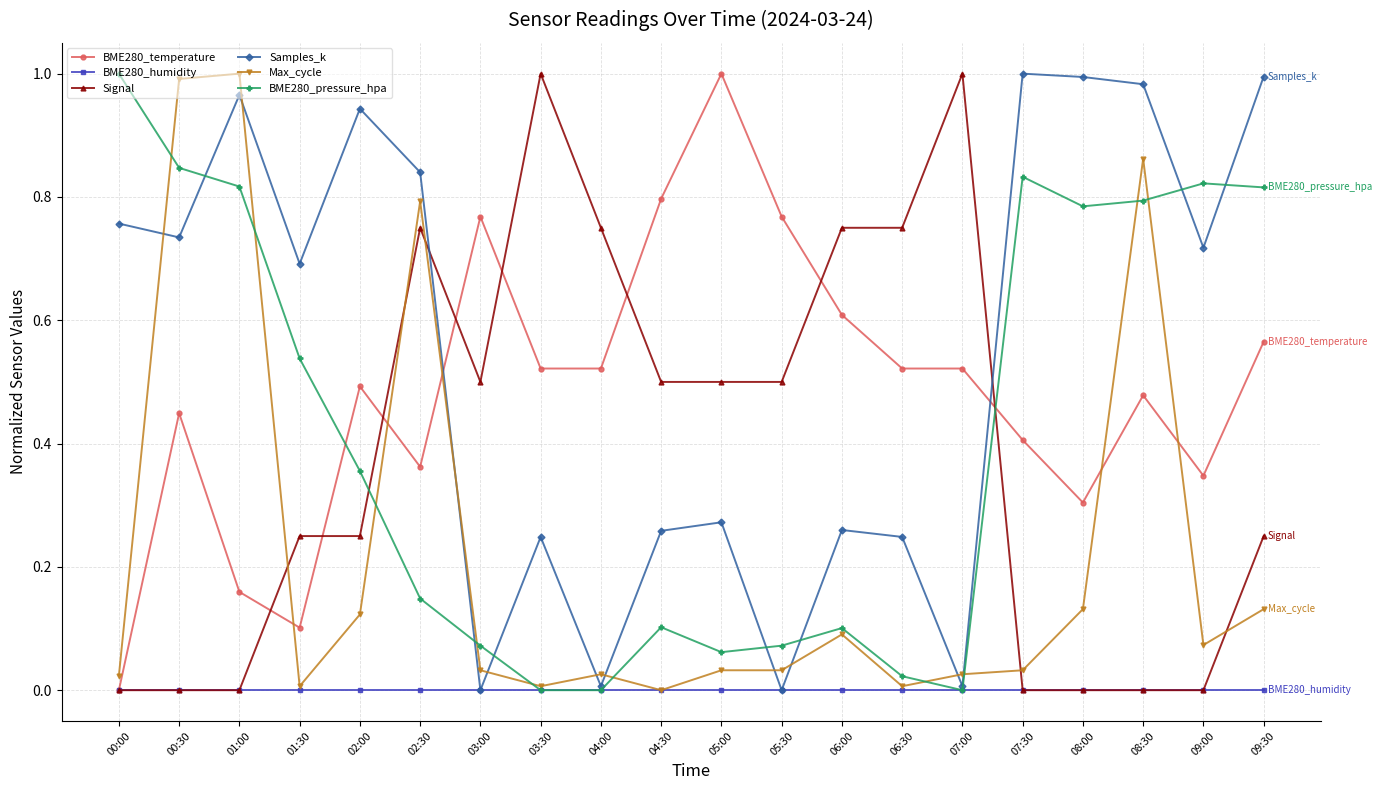

Is the value of BME280_pressure_hpa at 01:30 greater than the value of Samples_k at 09:00?

No